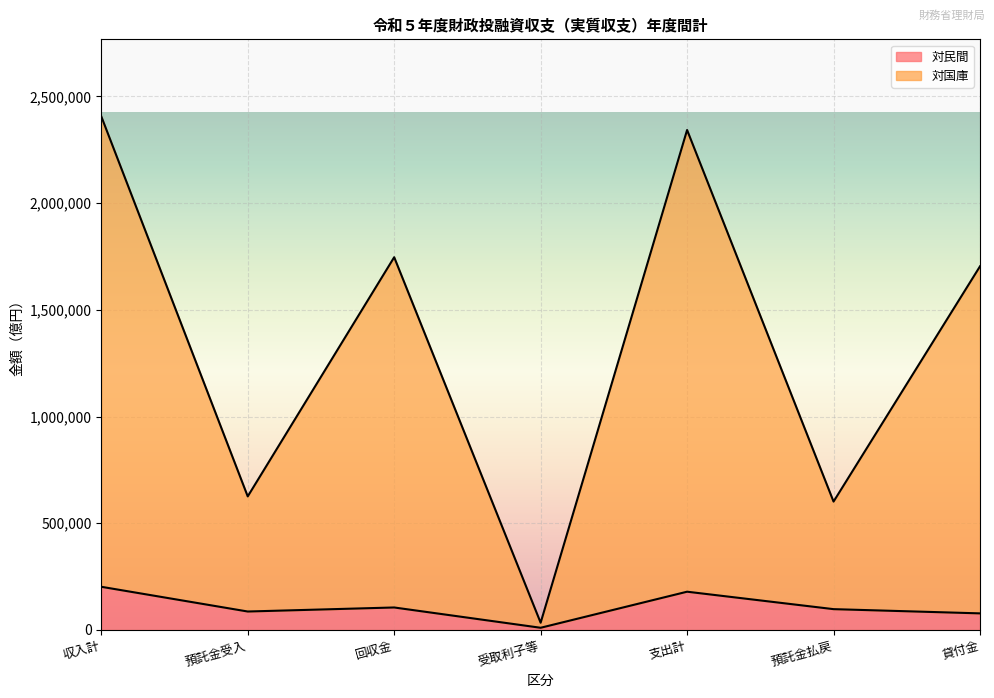

True or false: 対国庫 has more than 1 interior local peaks.

True